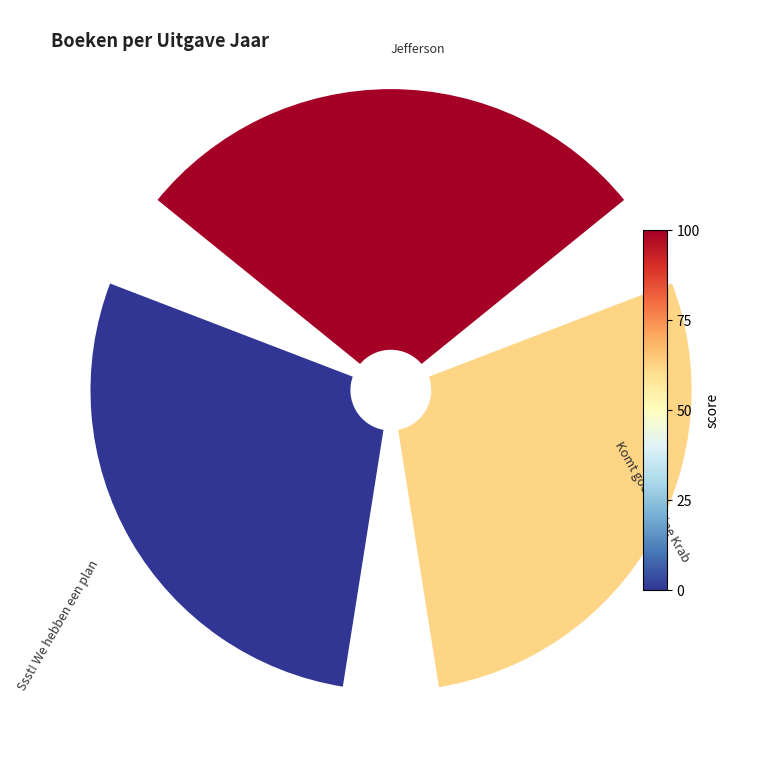

Is 45° the majority of the pie?

No